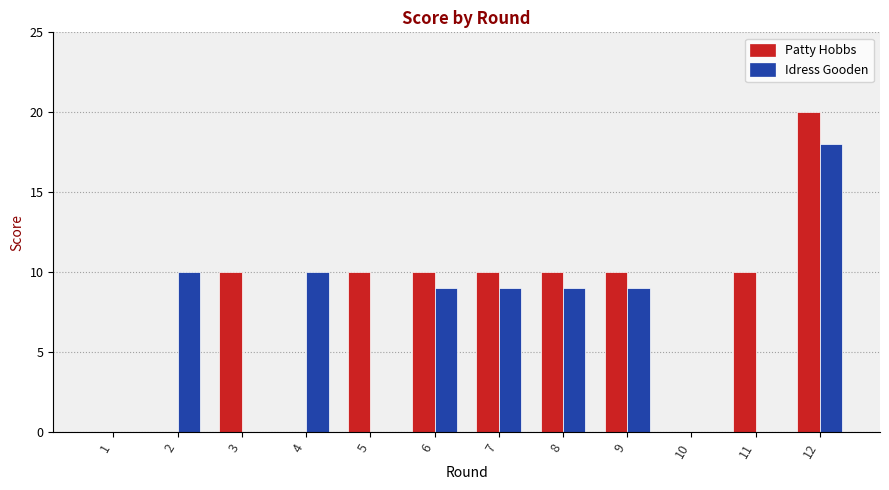

How many categories are shown in the chart?

12